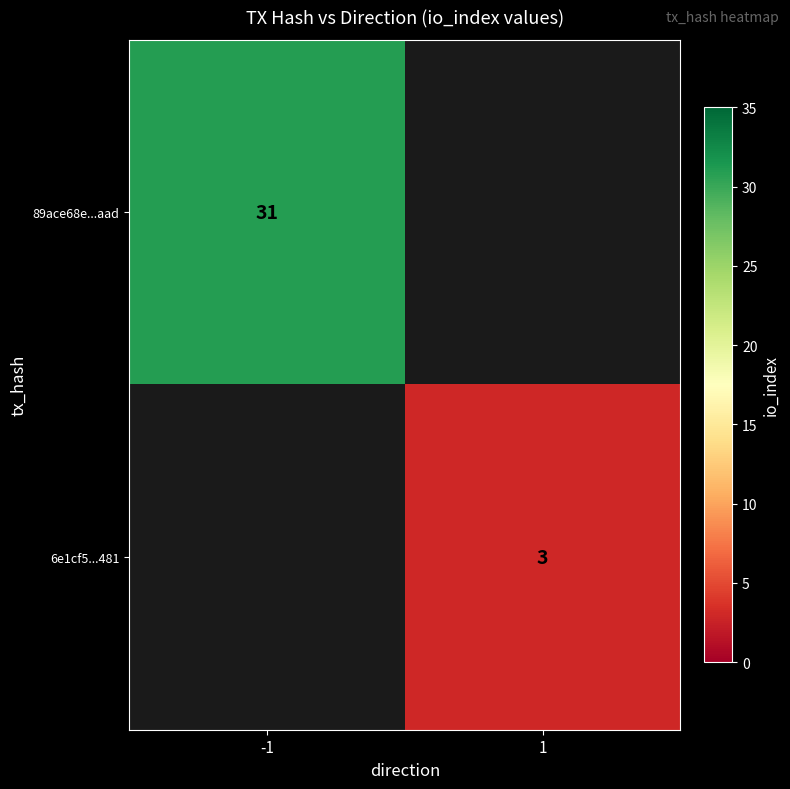

What is the greatest value displayed?

31.0